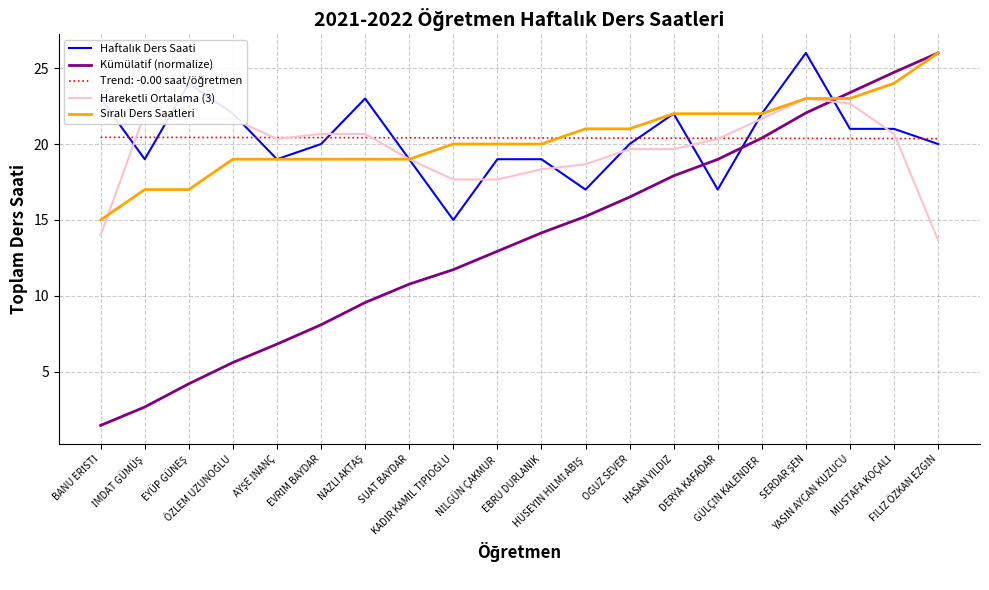

Which series has the largest range (max minus min)?

Kümülatif (normalize)